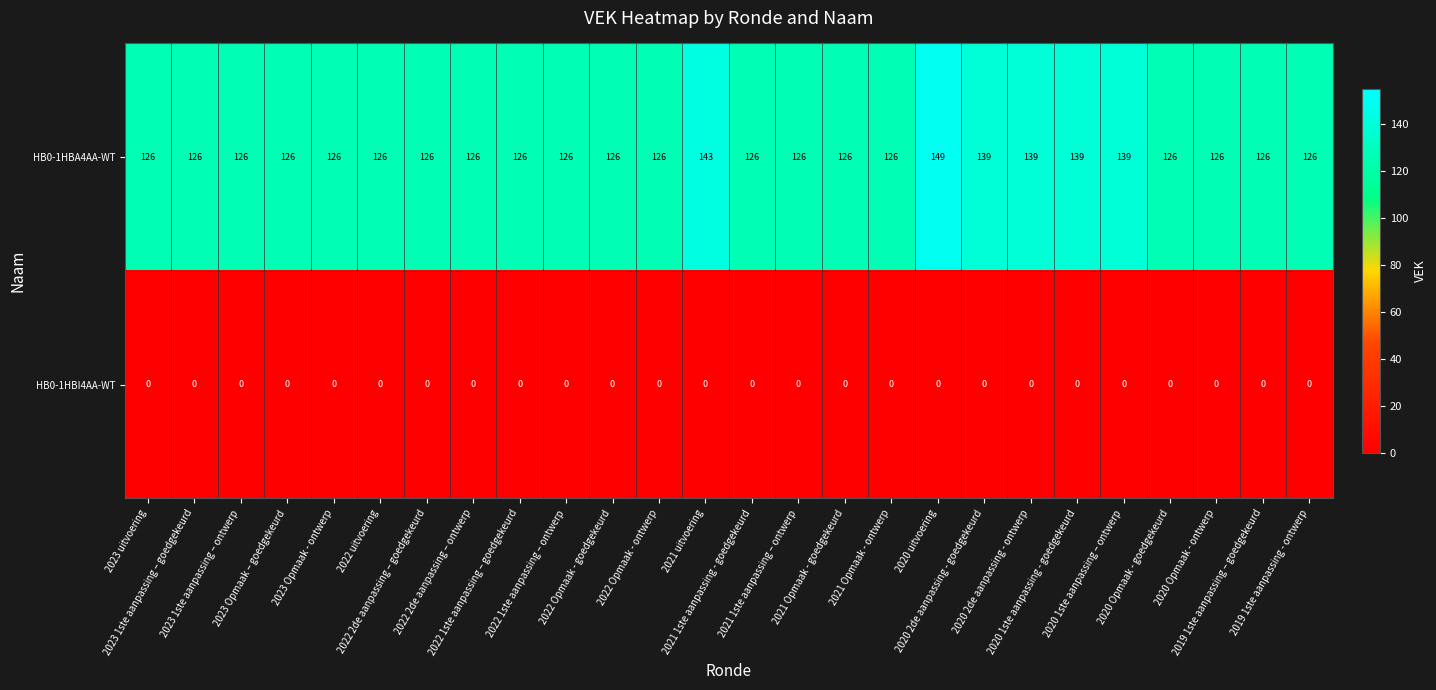

Rank the series by their average value, from lowest to highest.

HB0-1HBI4AA-WT, HB0-1HBA4AA-WT